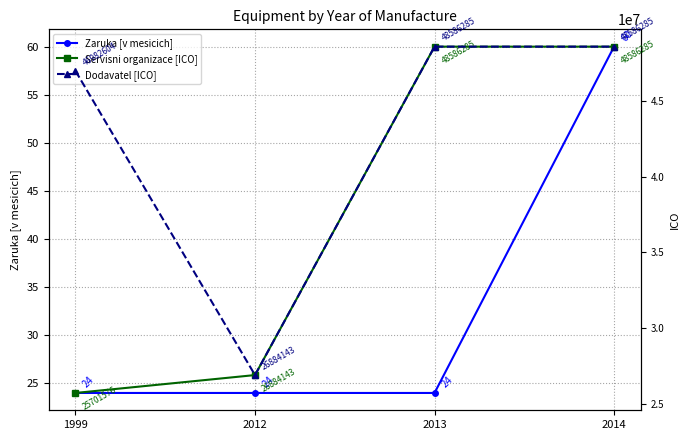

What is the total value across all series at 2014?

97172630